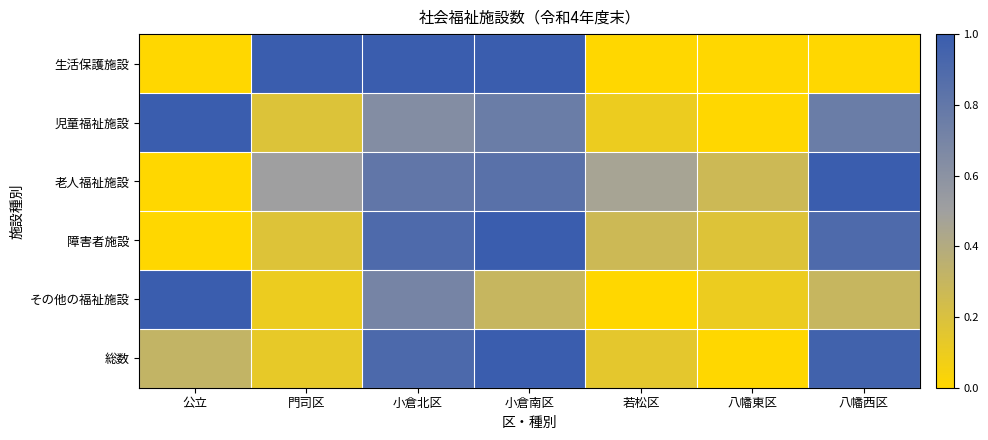

Between 小倉北区 and 若松区, which series saw the biggest shift?

生活保護施設